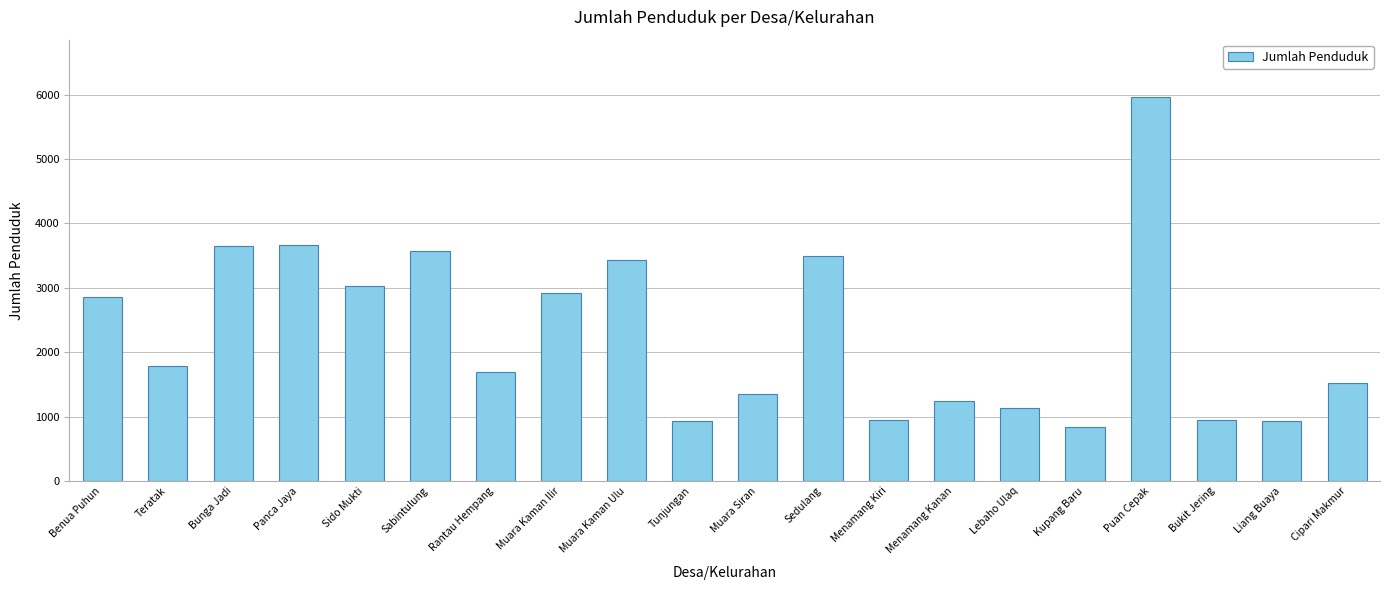

What is the difference between the maximum and second lowest values?

5029